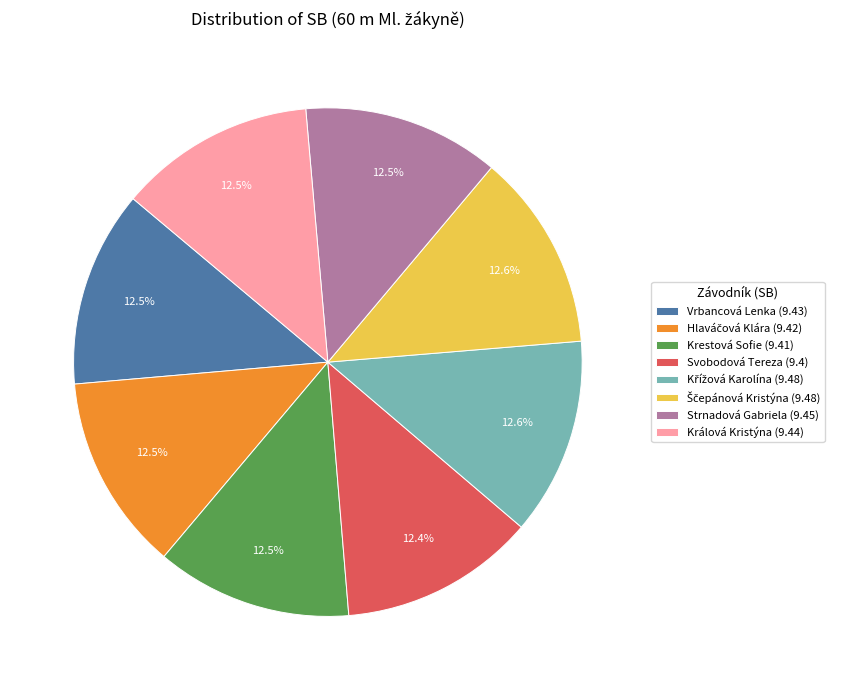

Is the sum of Krestová Sofie (9.41) and Strnadová Gabriela (9.45) greater than half?

No